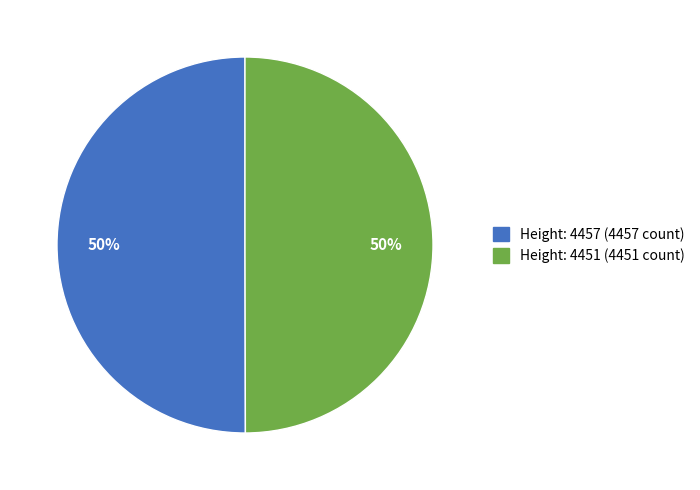

To the nearest percent, what percentage of the pie is Height: 4451?

50%